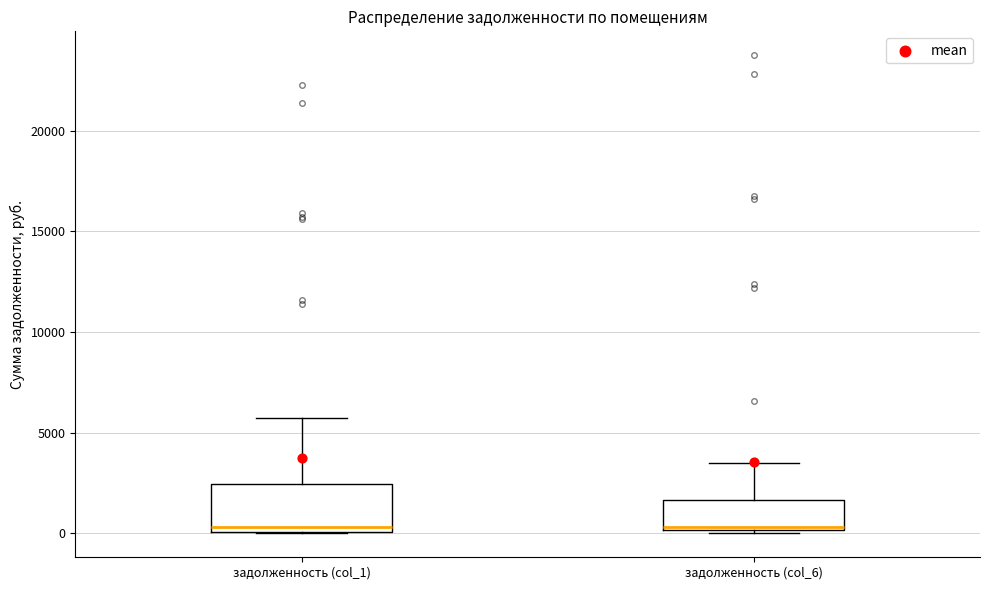

Which box is the tallest, from its lower edge to its upper edge?

задолженность (col_1)